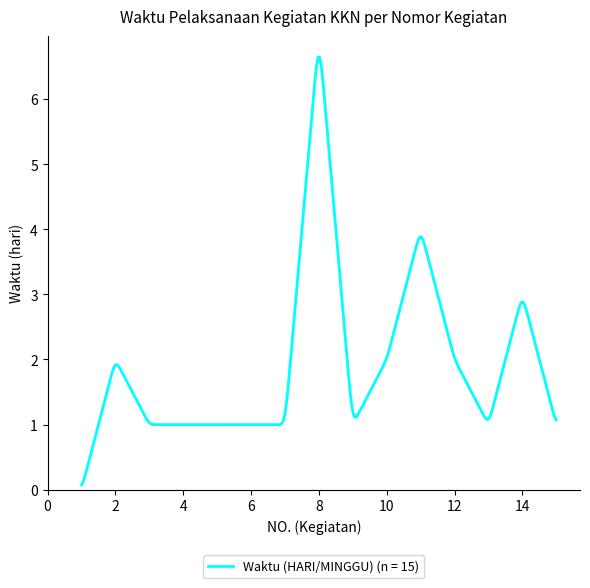

What is the maximum value shown in the chart?

6.6